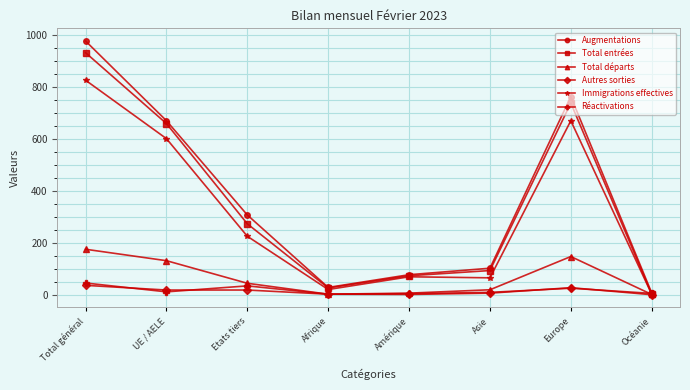

What are all the series names shown in the legend?

Augmentations, Total entrées, Total départs, Autres sorties, Immigrations effectives, Réactivations